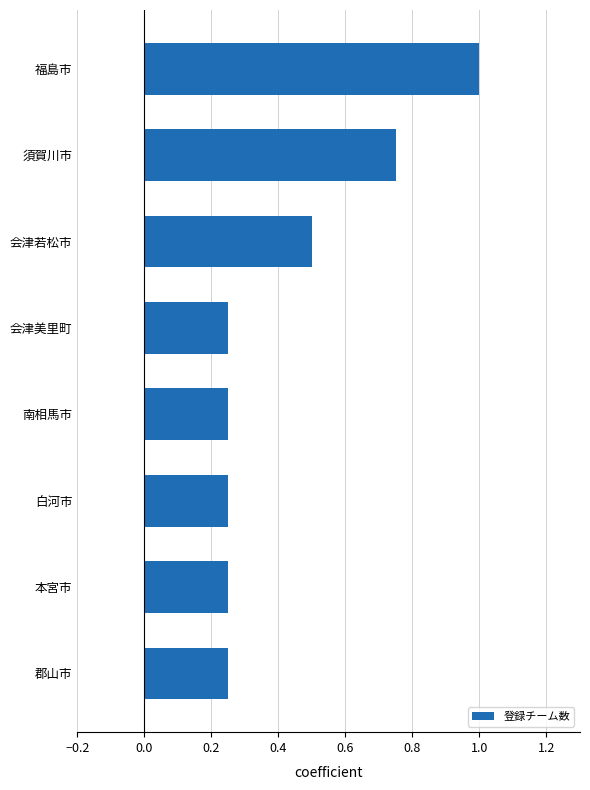

Which category has the highest value across all series?

福島市